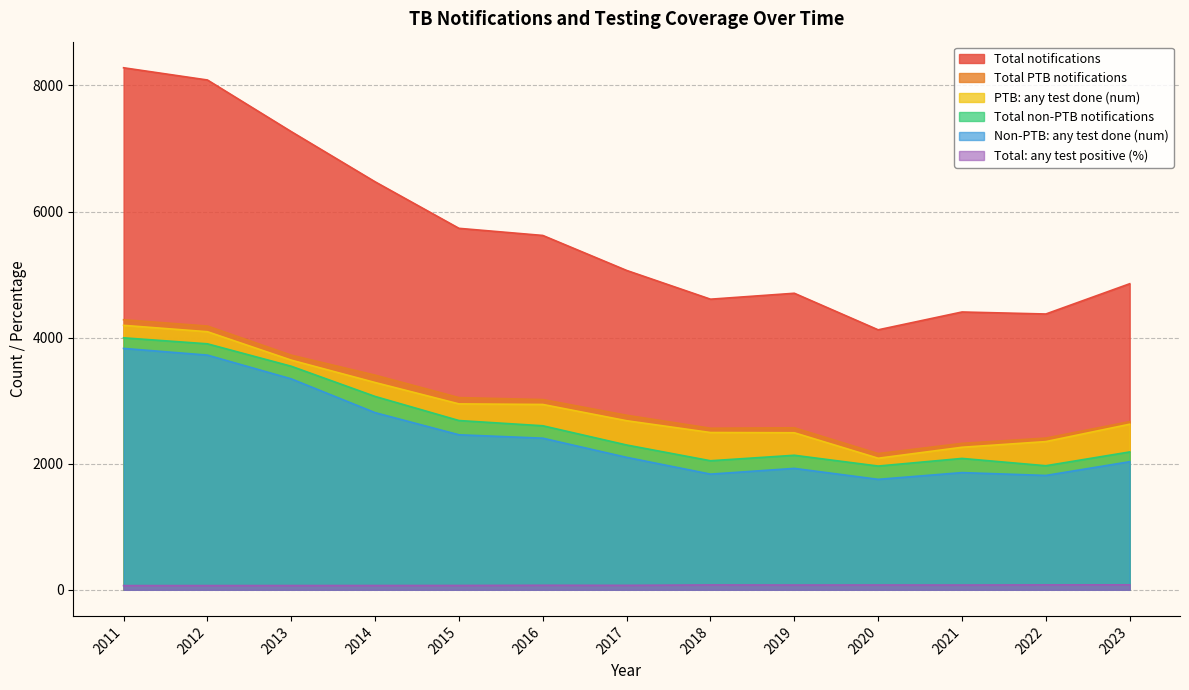

Which series changed the most between 2013 and 2020?

Total notifications